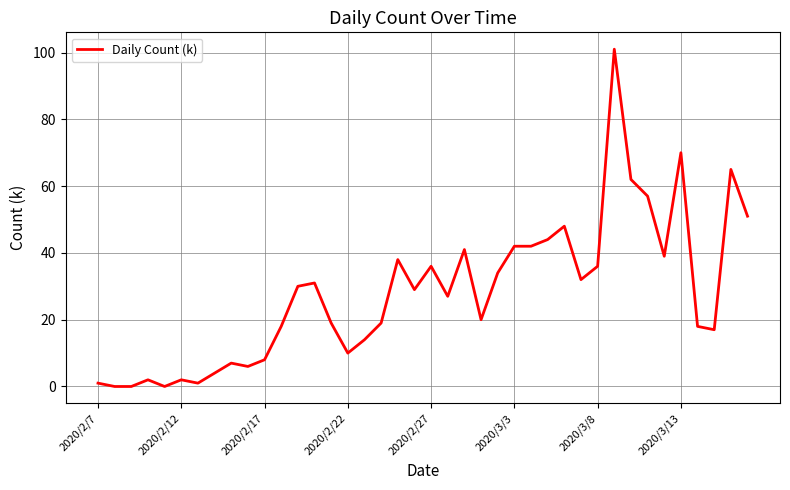

What is the difference between the maximum and minimum values?

101